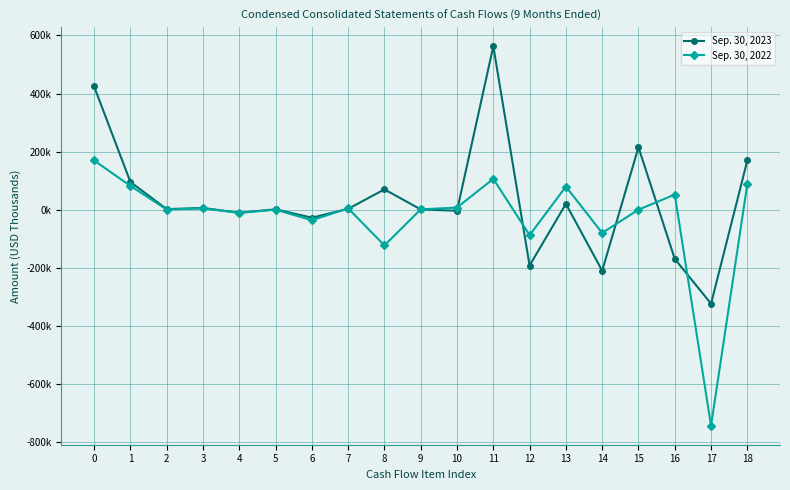

True or false: Sep. 30, 2022 and Sep. 30, 2023 intersect in this chart.

True